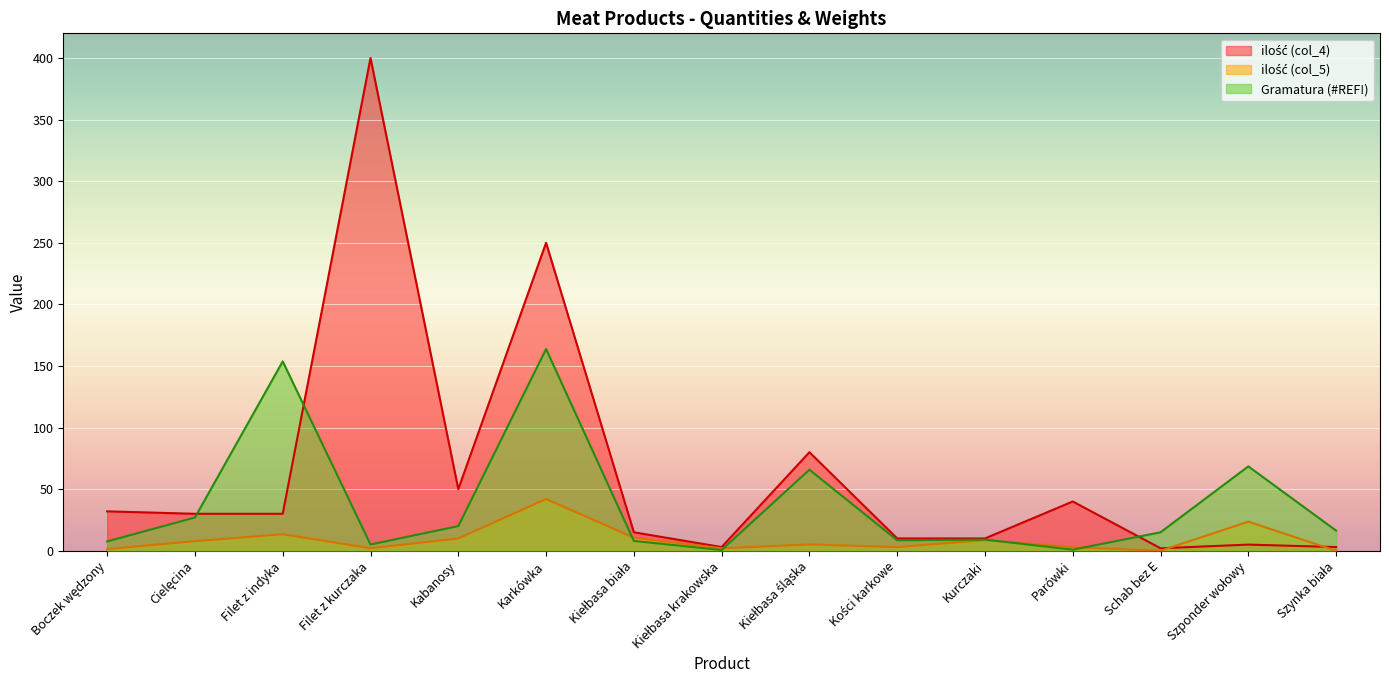

True or false: ilość (col_4) has more than 2 interior local peaks.

True